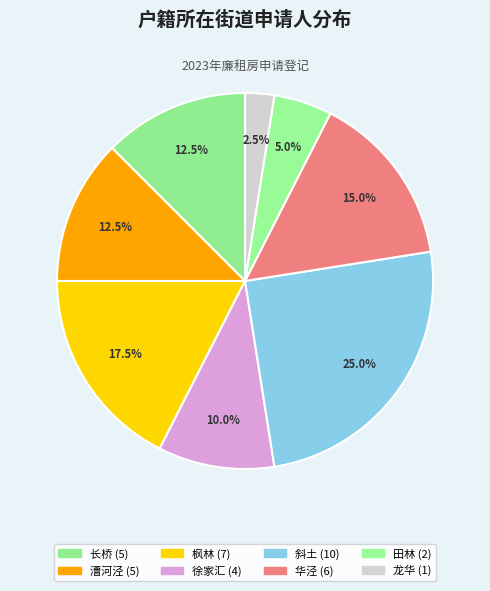

Is it true that 龙华 is 36% of the pie?

False